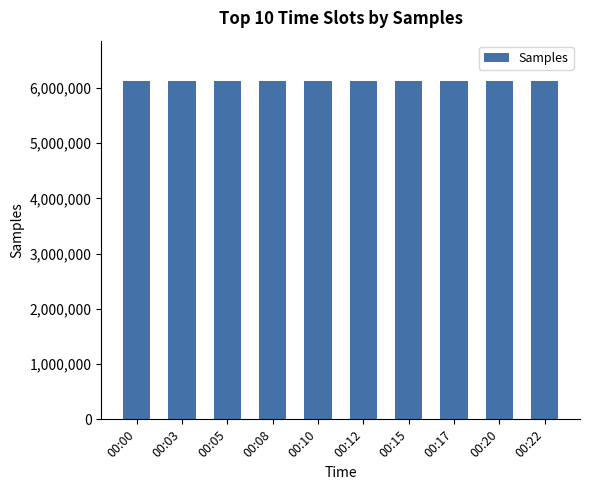

What is the value of the 1st bar from the left?

6123221